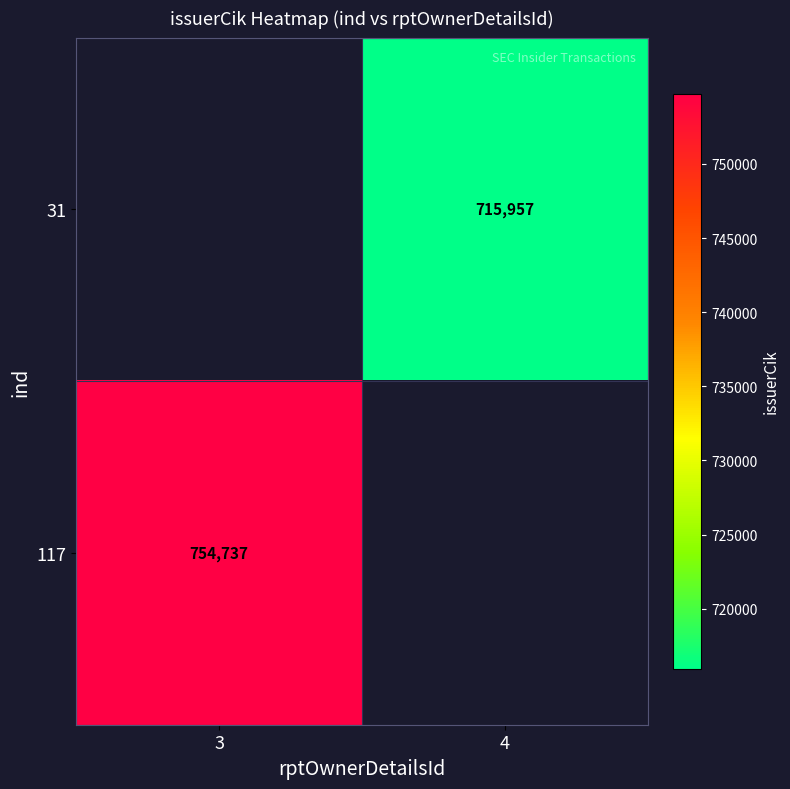

Is the value of 31 at 4 greater than the value of 117 at 3?

No